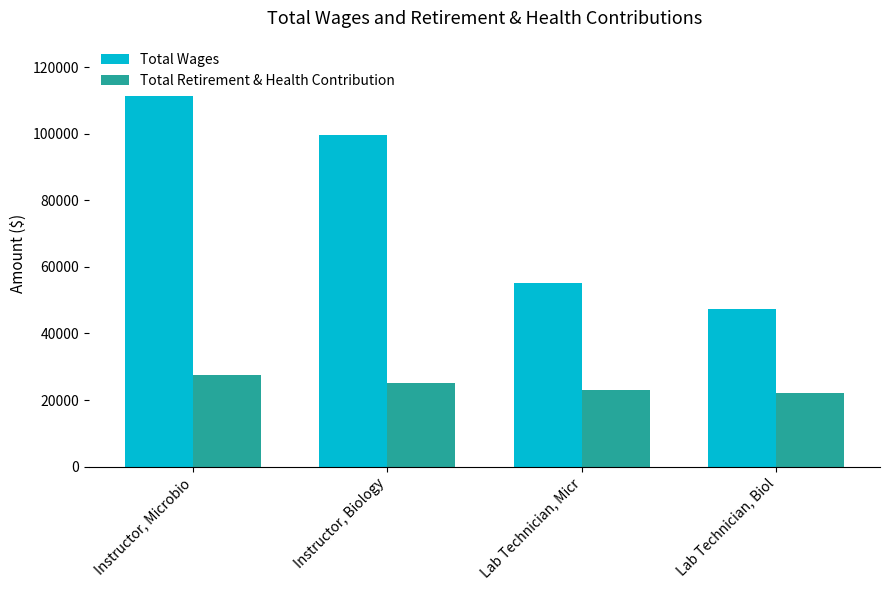

What is the lowest value of the Total Wages series?

47245